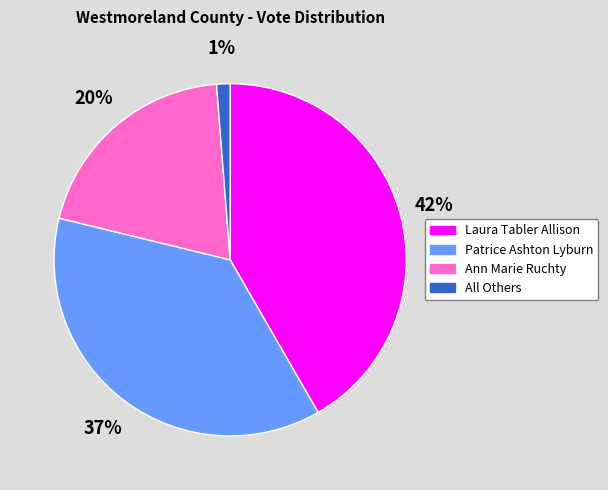

Combined, do Patrice Ashton Lyburn and Laura Tabler Allison account for over 50%?

Yes